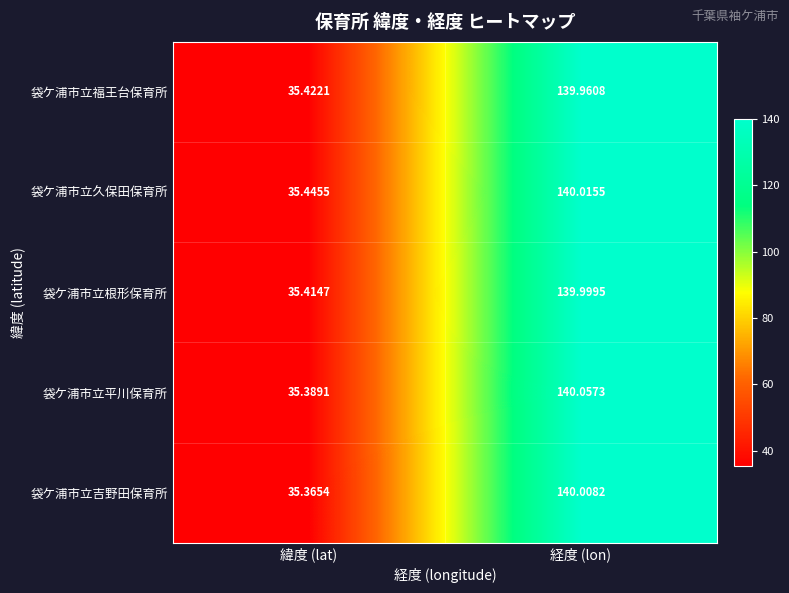

At which label is 袋ケ浦市立根形保育所 closest to 87?

緯度 (lat)